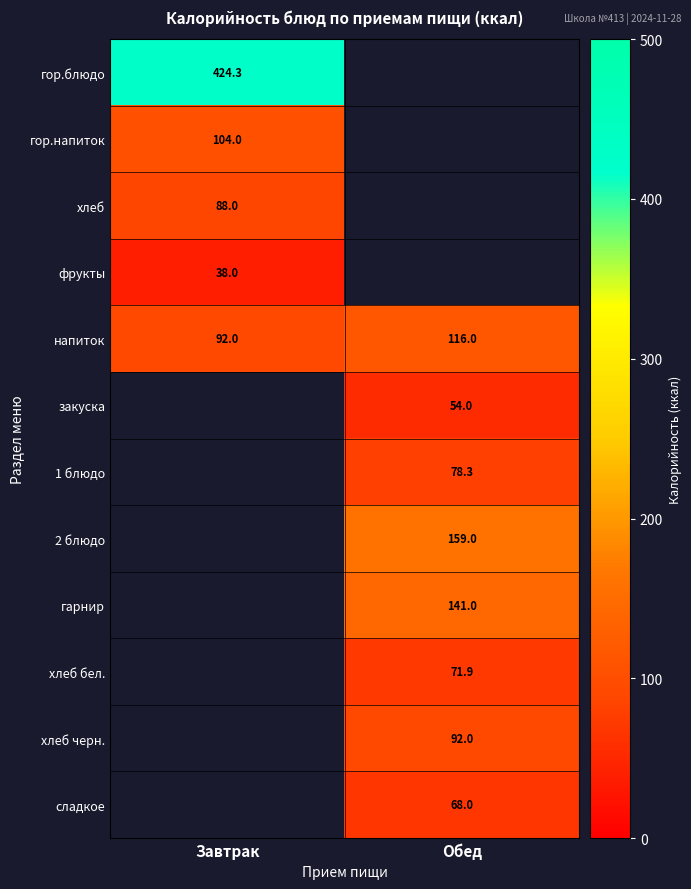

What is the greatest value displayed?

424.3